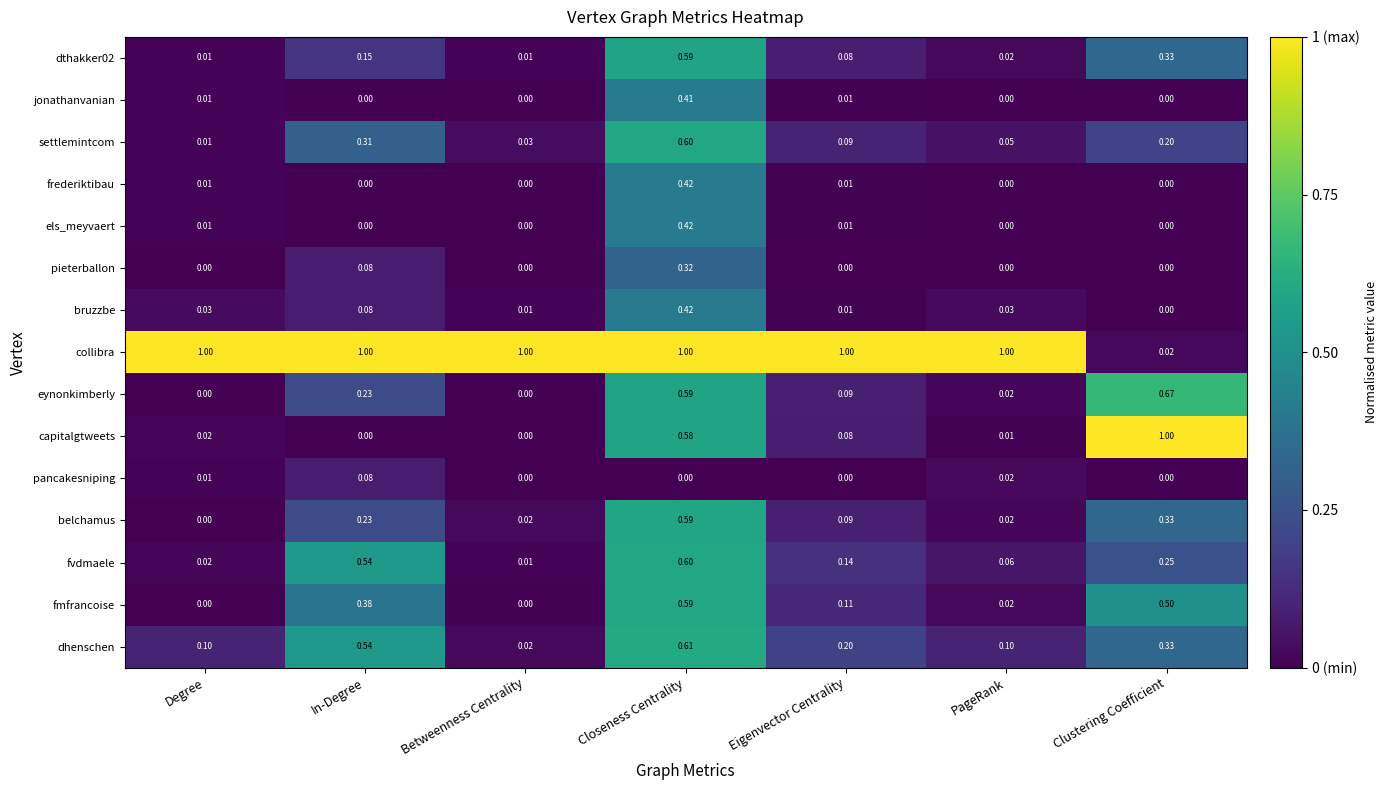

Where is belchamus nearest to the value 0?

Degree